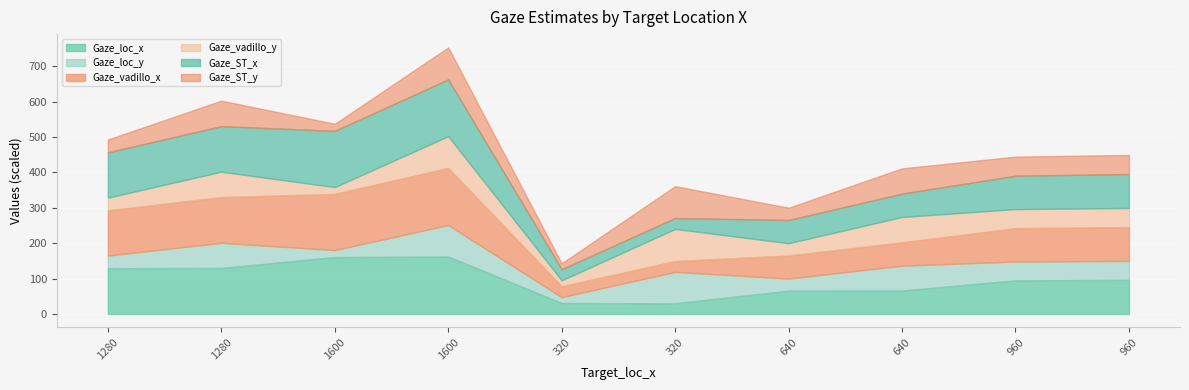

List the labels in order of Gaze_loc_x value, largest first.

1600, 1600, 1280, 1280, 960, 960, 640, 640, 320, 320